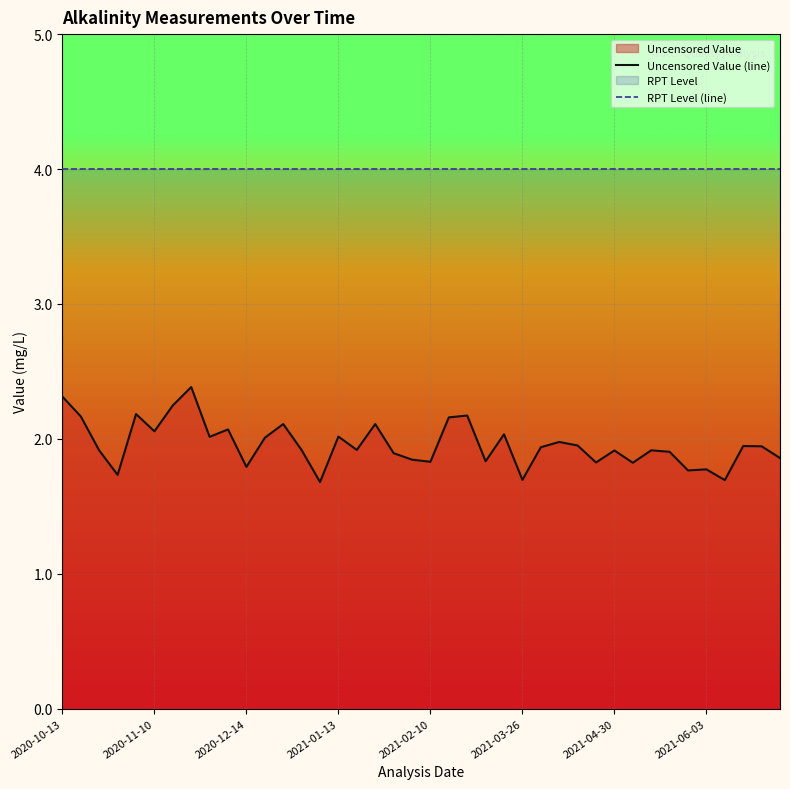

What value does the Uncensored Value (line) series have at 26?

1.9